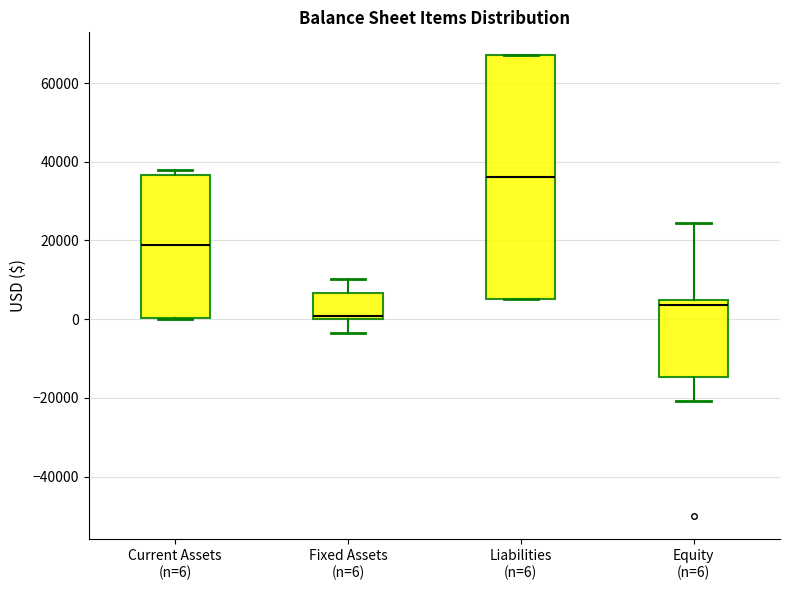

Comparing the boxes themselves (not the whiskers), which one is the tallest?

Liabilities (n=6)